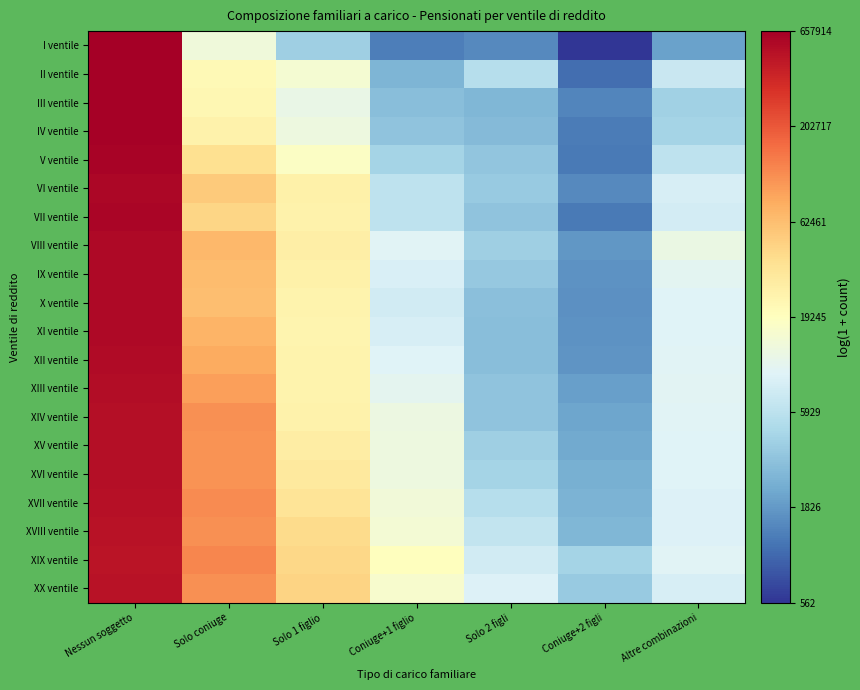

At how many categories does at least one series exceed 7?

7